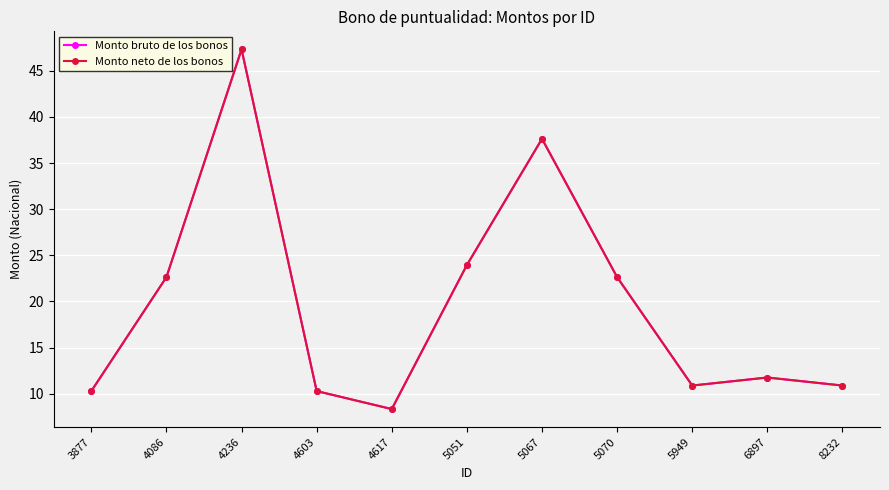

Does the chart have visible grid lines?

Yes